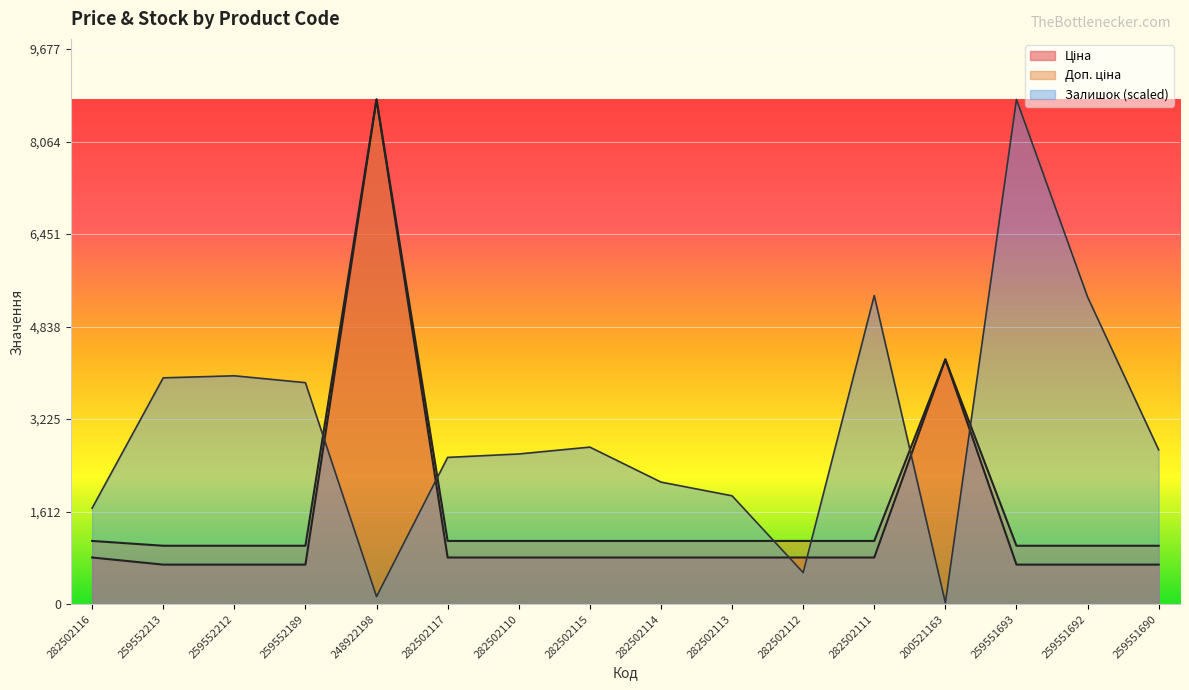

Where is Залишок nearest to the value 4410?

259552212